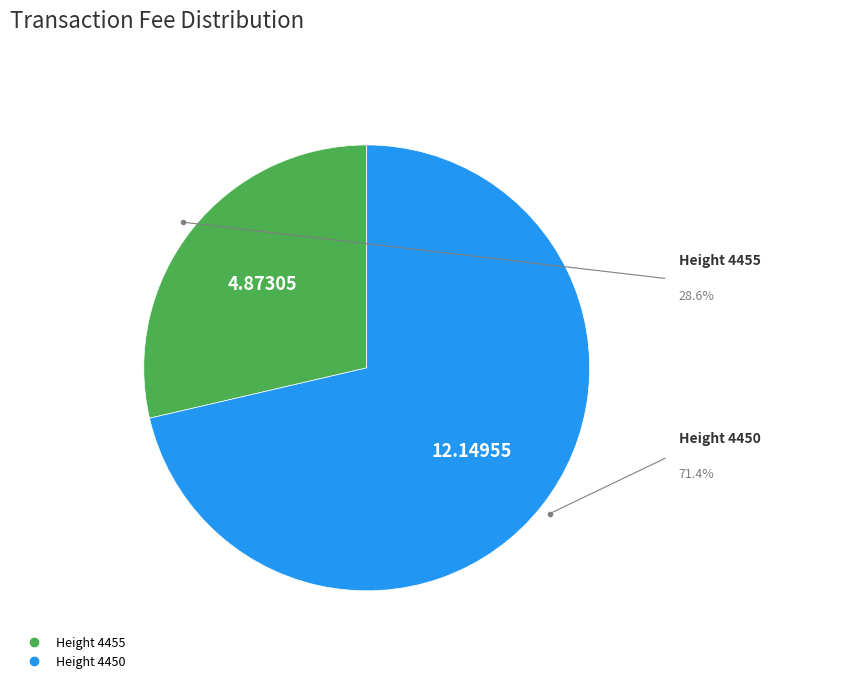

Does any single category account for the majority?

Yes